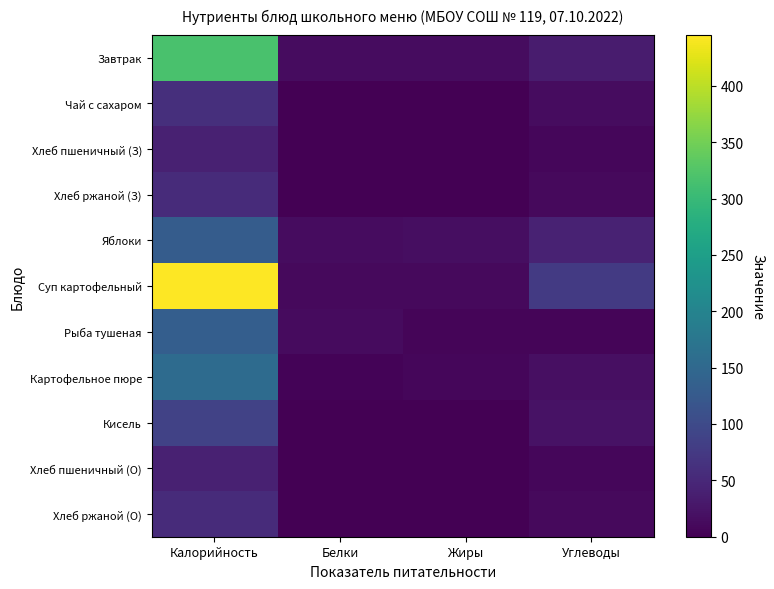

What is the difference between the highest and lowest values at Углеводы?

69.5